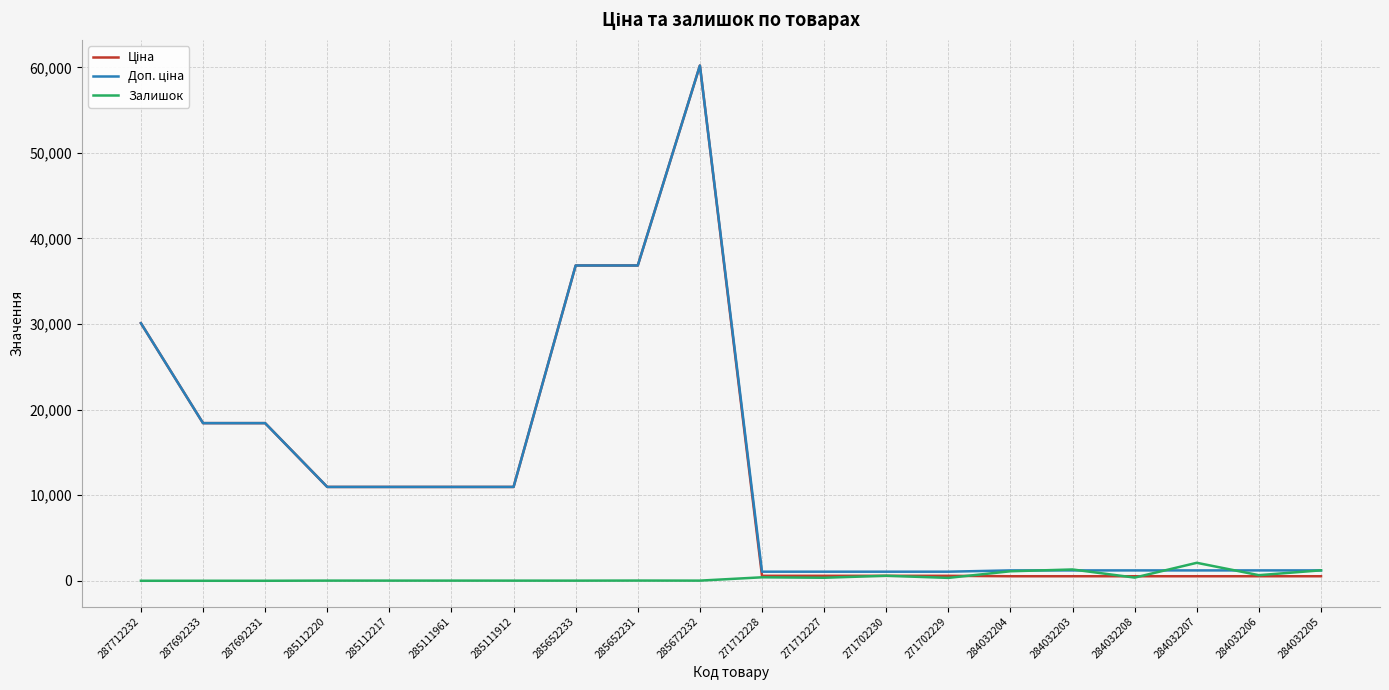

Which label corresponds to the largest value in the chart?

285672232